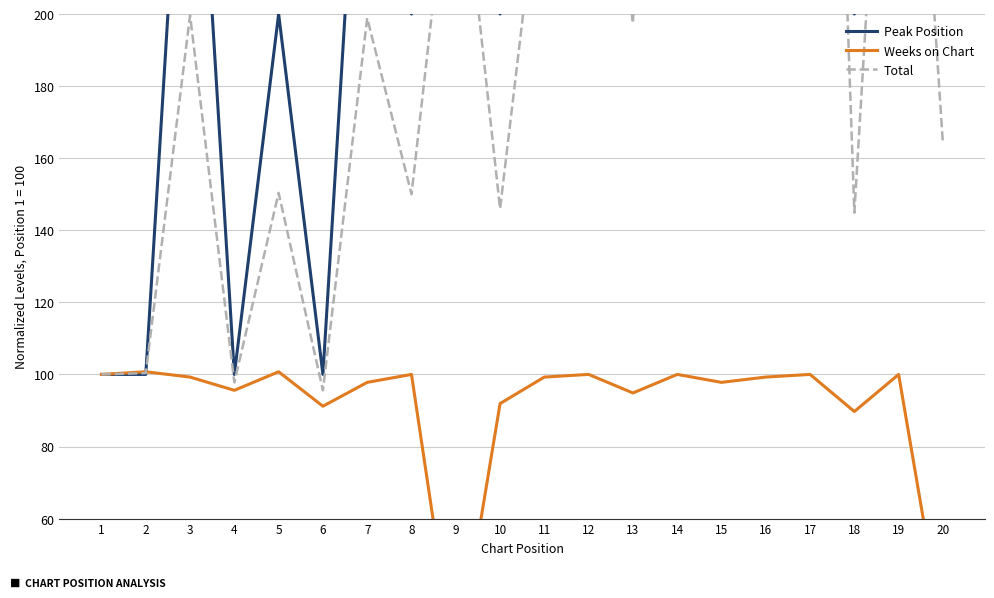

Reading right to left, transcribe all the data shown in this chart.

Peak Position: 300.0	600.0	200.0	900.0	700.0	600.0	800.0	300.0	500.0	400.0	200.0	500.0	200.0	300.0	100.0	200.0	100.0	300.0	100.0	100.0
Weeks on Chart: 27.9	100.0	89.7	100.0	99.3	97.8	100.0	94.9	100.0	99.3	91.9	17.6	100.0	97.8	91.2	100.7	95.6	99.3	100.7	100.0
Total: 164.0	350.0	144.9	500.0	399.6	348.9	450.0	197.4	300.0	249.6	146.0	258.8	150.0	198.9	95.6	150.4	97.8	199.6	100.4	100.0